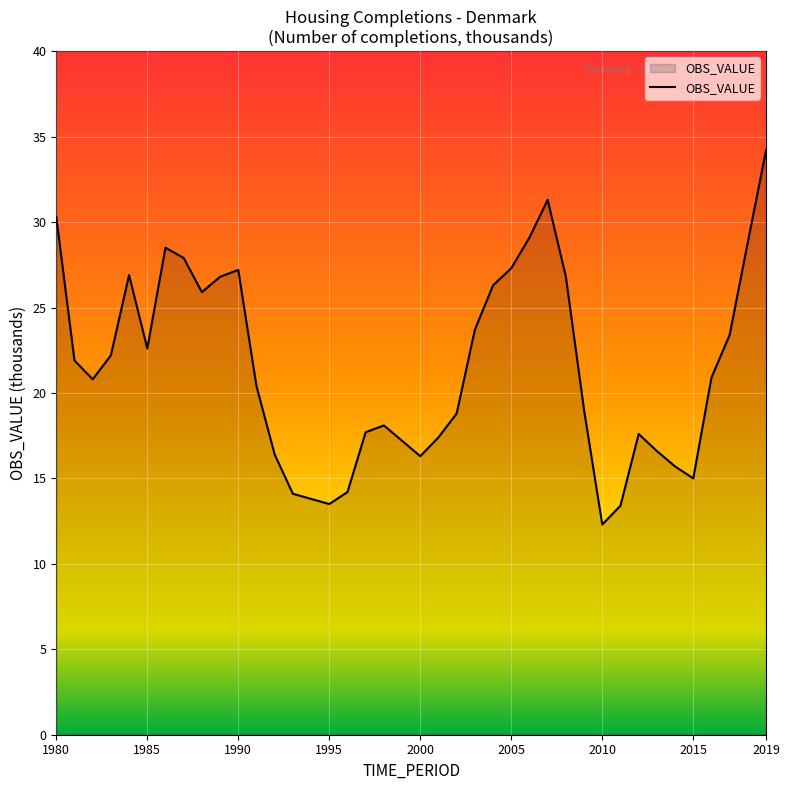

What is the smallest value displayed?

12.3